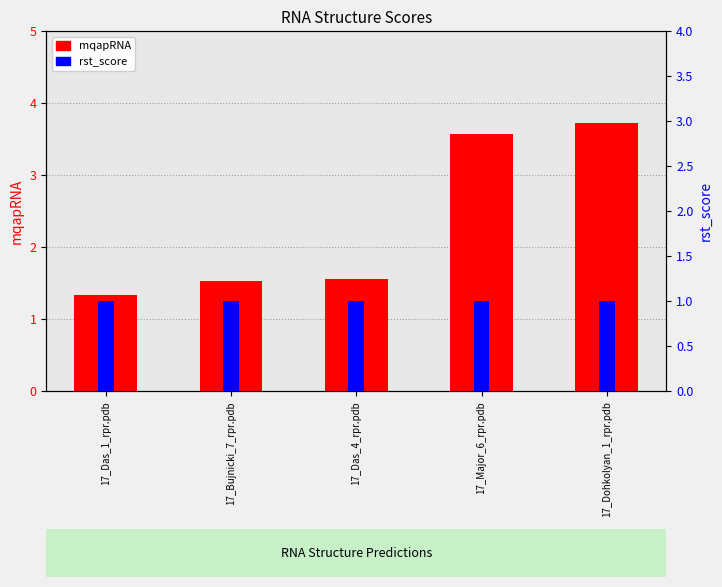

What is the value of the rst_score bar at the 1st from the left?

1.0